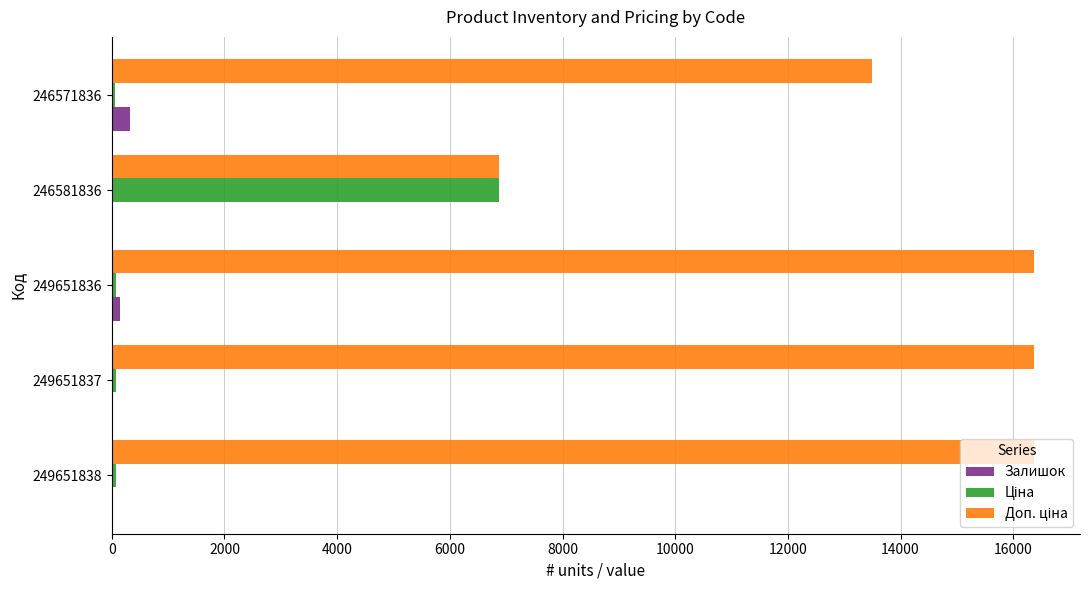

What is the maximum value shown in the chart?

16366.5